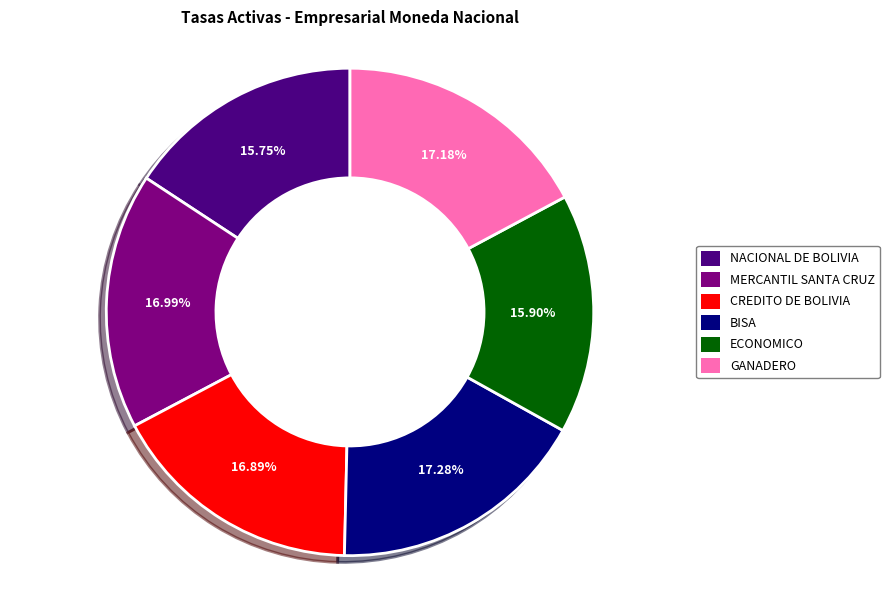

To the nearest percent, what is the combined percentage of CREDITO DE BOLIVIA and GANADERO?

34%